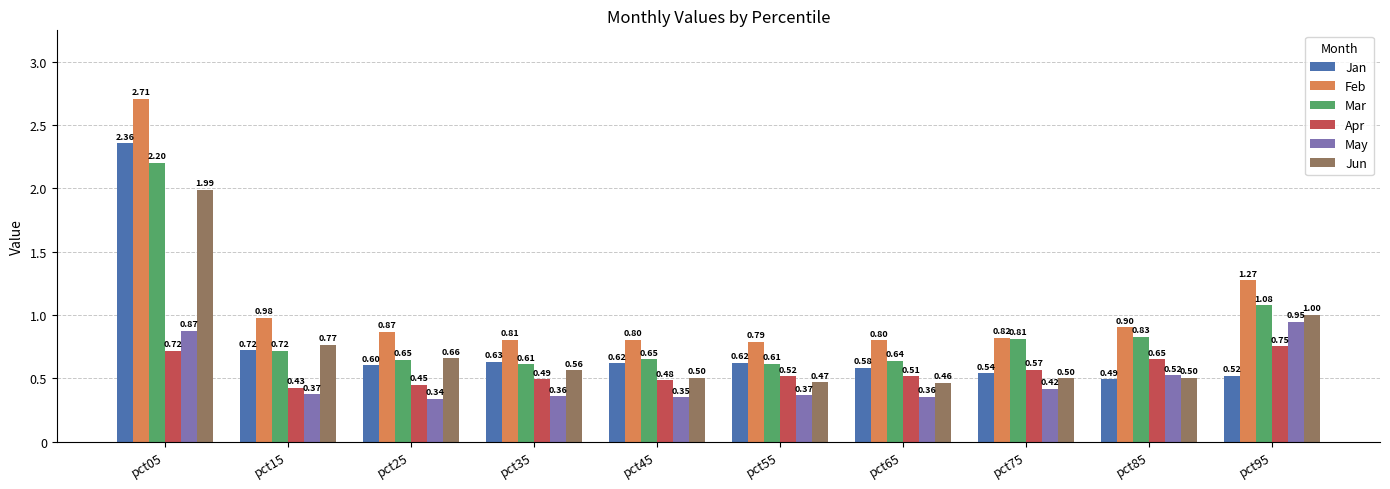

At pct55, list the series in order from smallest to largest.

May, Jun, Apr, Mar, Jan, Feb